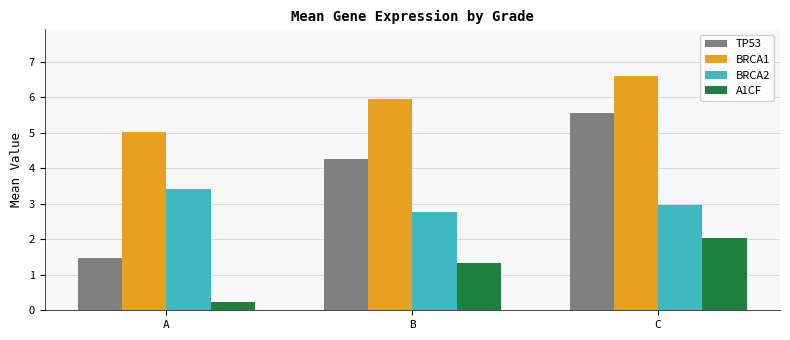

True or false: TP53 has a value of 6.1 at B.

False